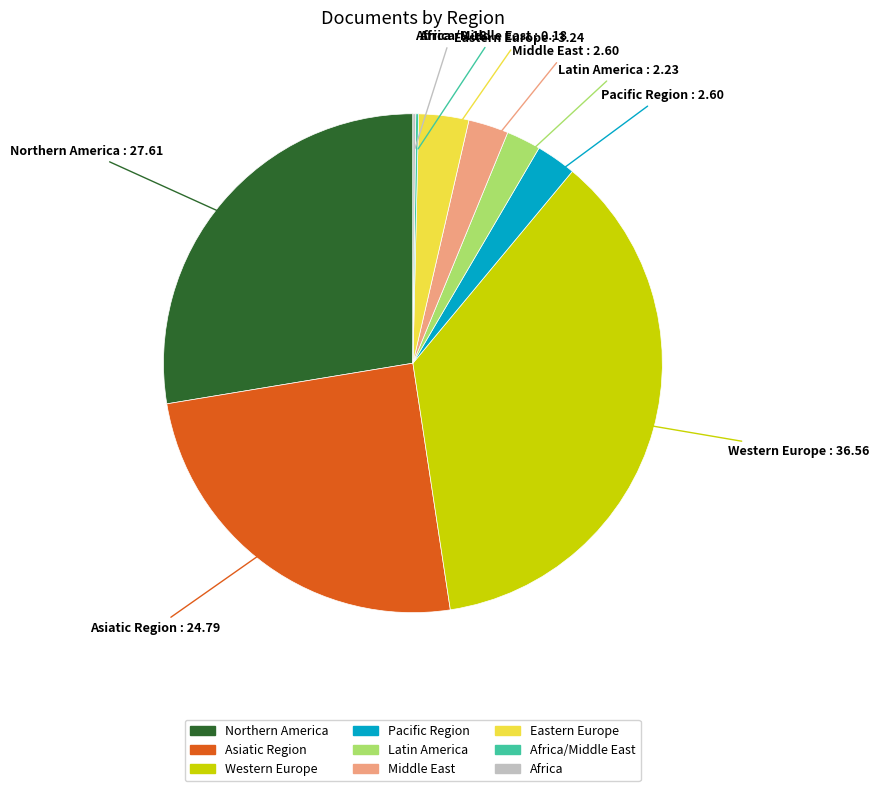

Is there a majority slice in this chart?

No